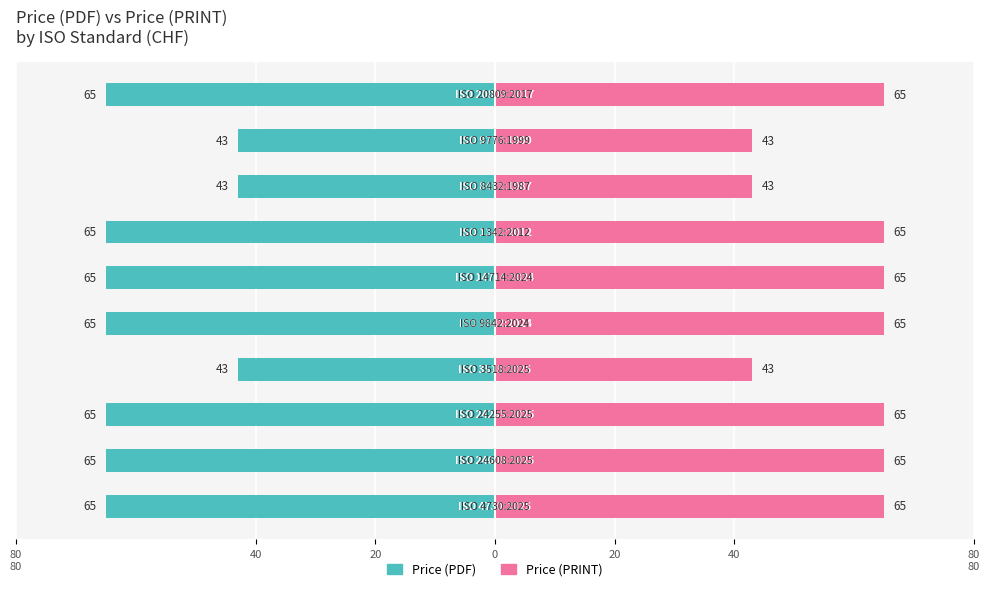

What are all the series names shown in the legend?

Price (PDF), Price (PRINT)